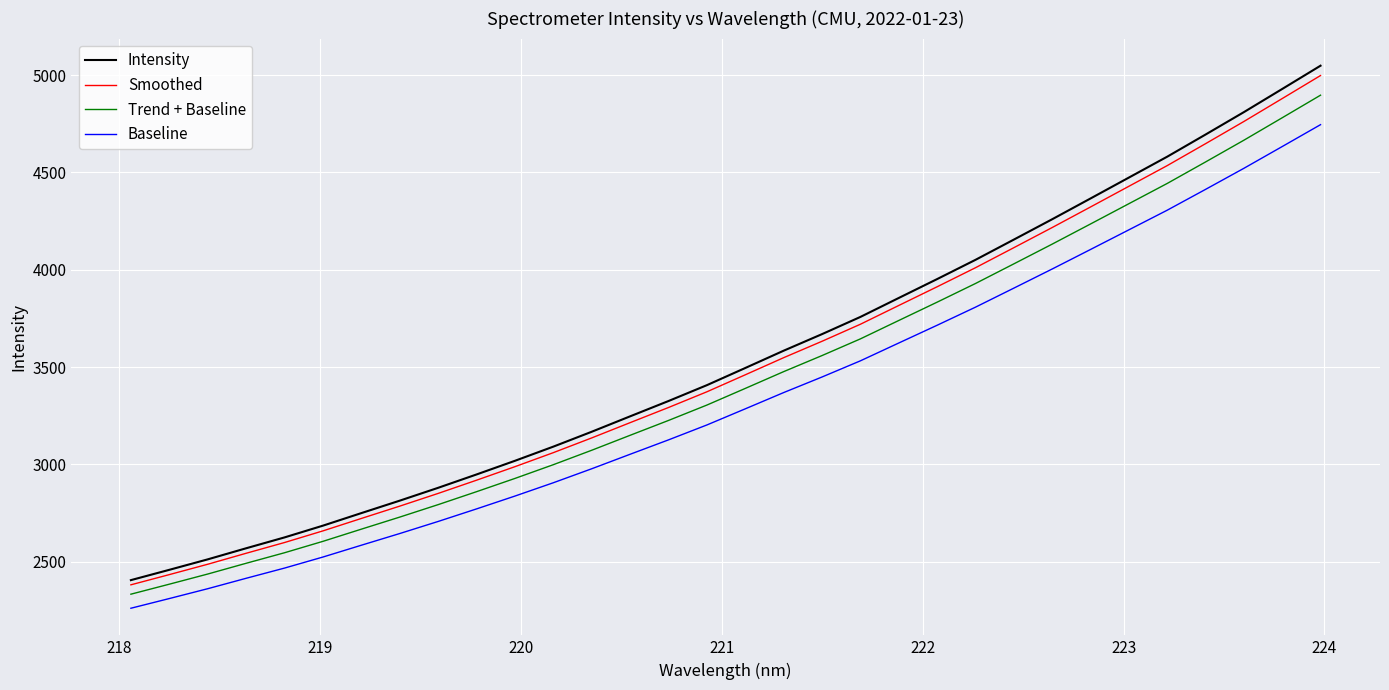

Which series has the largest range (max minus min)?

Intensity